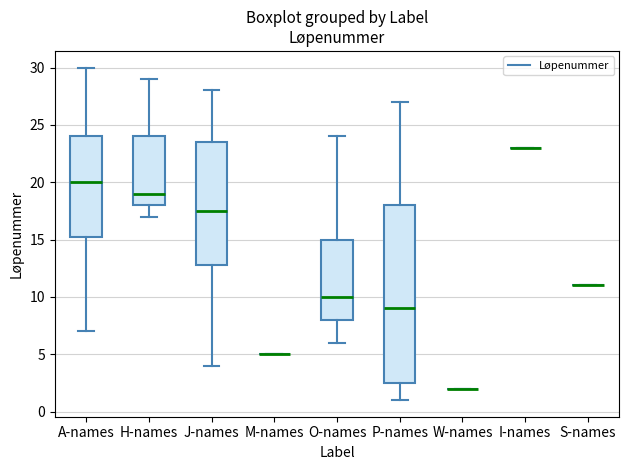

Reading left to right, transcribe this box plot: for each box, give where its median line is, the range the box spans, and where its two whiskers end, as read against the y-axis. The values are not printed on the chart, so give them approximately, as read against the axis.

A-names: median 20.0, box 15.5 to 24.0, whiskers 7.0 to 30.0
H-names: median 19.0, box 18.0 to 24.0, whiskers 17.0 to 29.0
J-names: median 17.5, box 13.0 to 23.5, whiskers 4.0 to 28.0
M-names: box collapsed to a line at 5.0, whiskers 5.0 to 5.0
O-names: median 10.0, box 8.0 to 15.0, whiskers 6.0 to 24.0
P-names: median 9.0, box 2.5 to 18.0, whiskers 1.0 to 27.0
W-names: box collapsed to a line at 2.0, whiskers 2.0 to 2.0
I-names: box collapsed to a line at 23.0, whiskers 23.0 to 23.0
S-names: box collapsed to a line at 11.0, whiskers 11.0 to 11.0